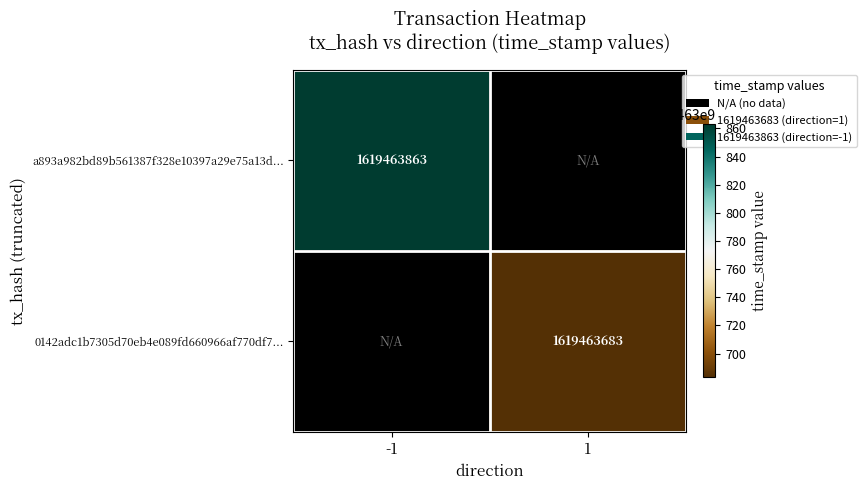

True or false: a893a982bd89b561387f328e10397a29e75a13d has a value of -1 at direction.

True